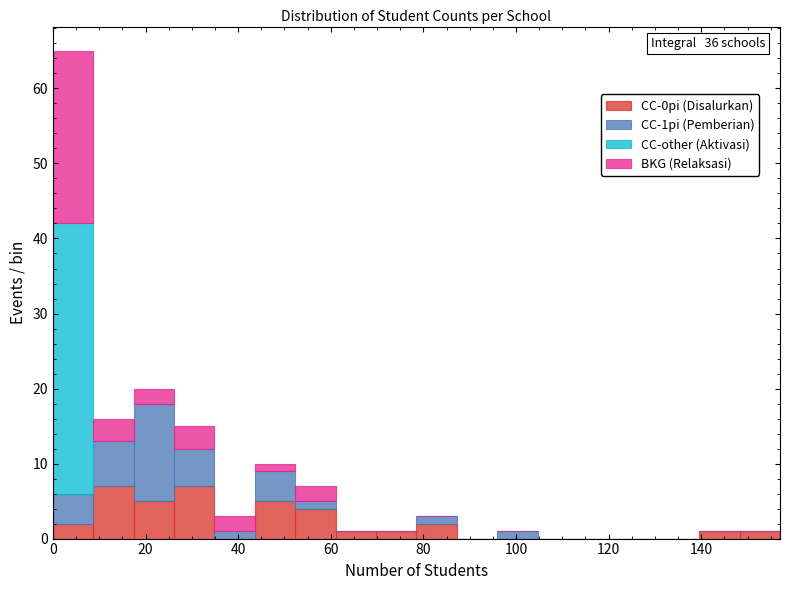

Which range on the x-axis has the tallest stacked bar (by total height)?

0 to 8